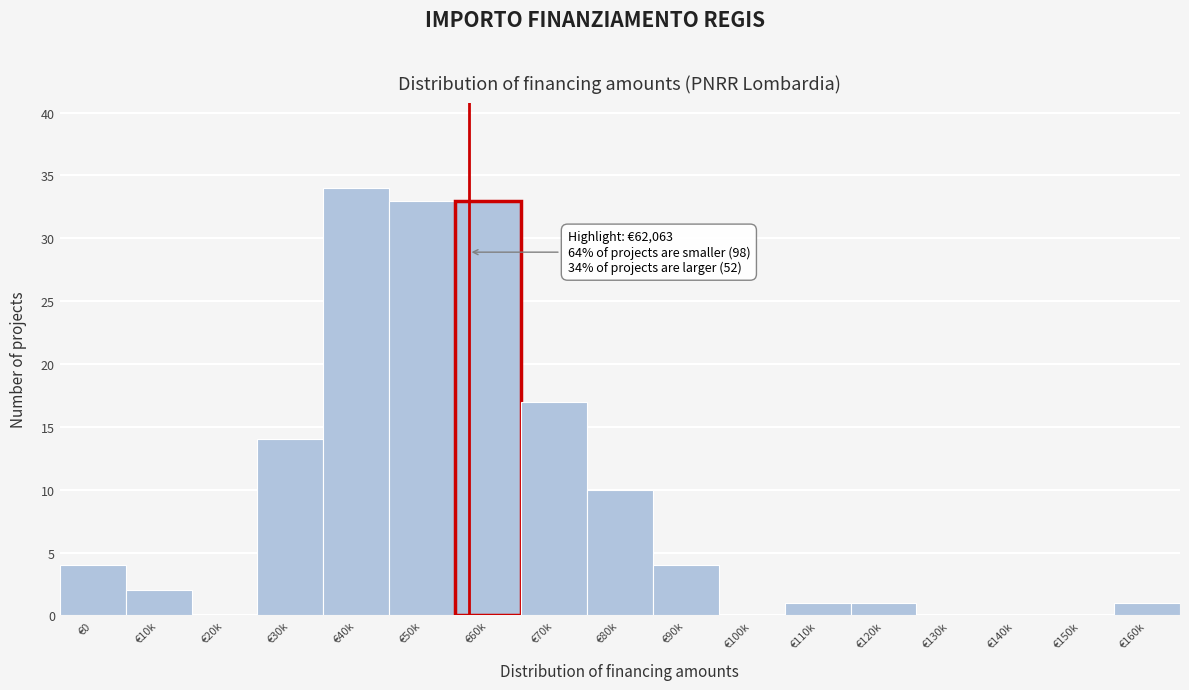

Reading left to right, extract all data points from this chart.

€0=4	€10k=2	€20k=0	€30k=14	€40k=34	€50k=33	€60k=33	€70k=17	€80k=10	€90k=4	€100k=0	€110k=1	€120k=1	€130k=0	€140k=0	€150k=0	€160k=1